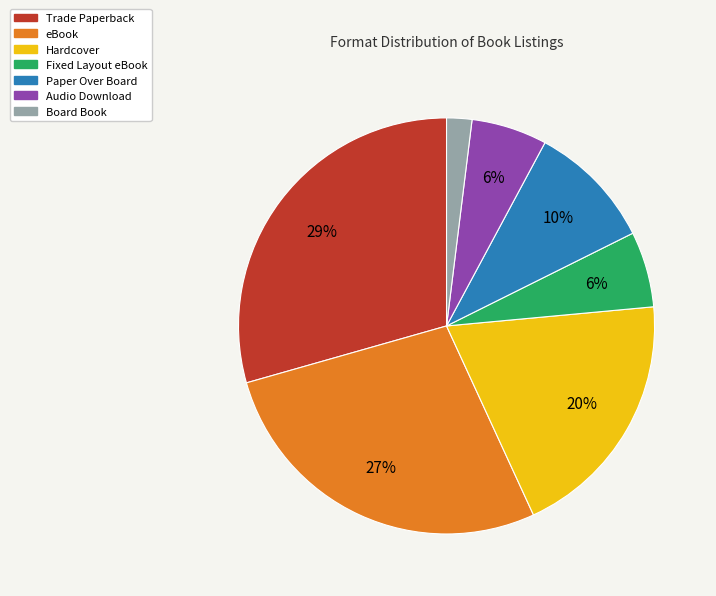

Approximately how many times larger is the value at Audio Download compared to Hardcover?

0.3